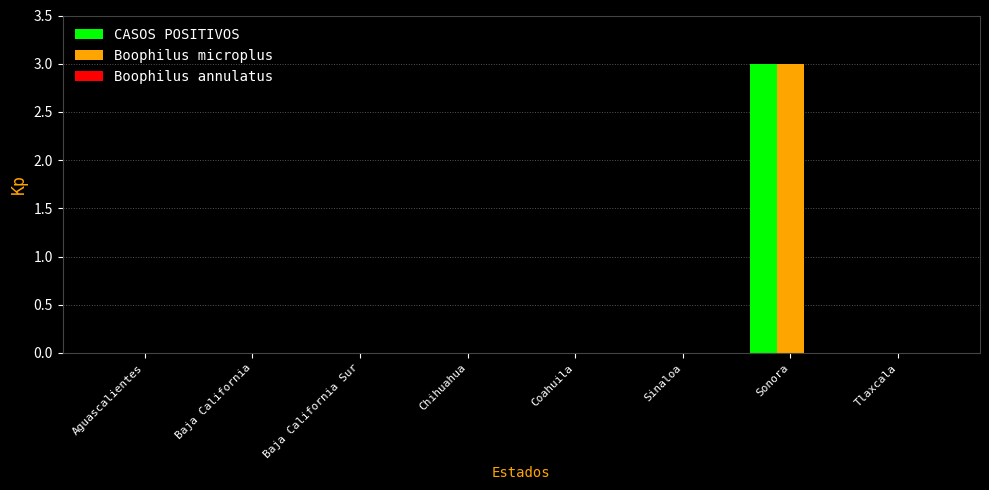

How many categories are shown in the chart?

8